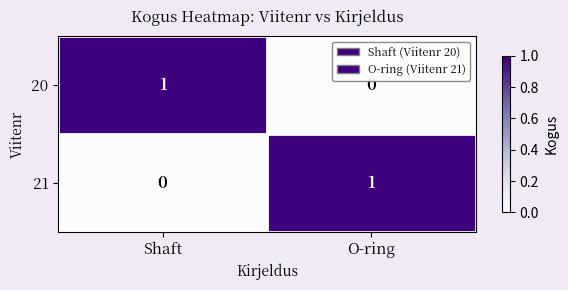

What is the total value across all series at O-ring?

1